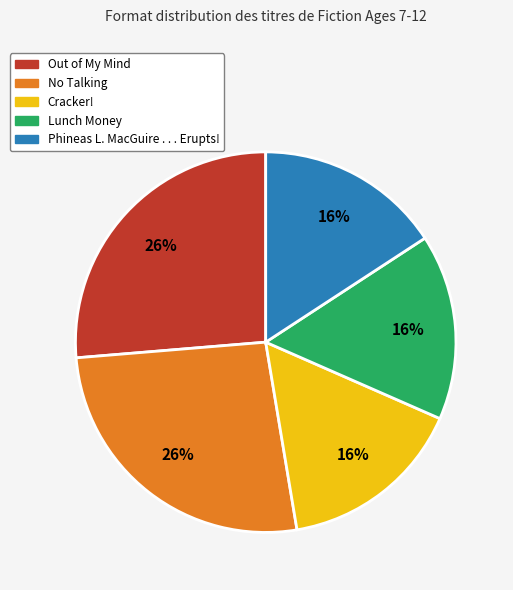

To the nearest percent, what is the combined percentage of Cracker! and Out of My Mind?

42%